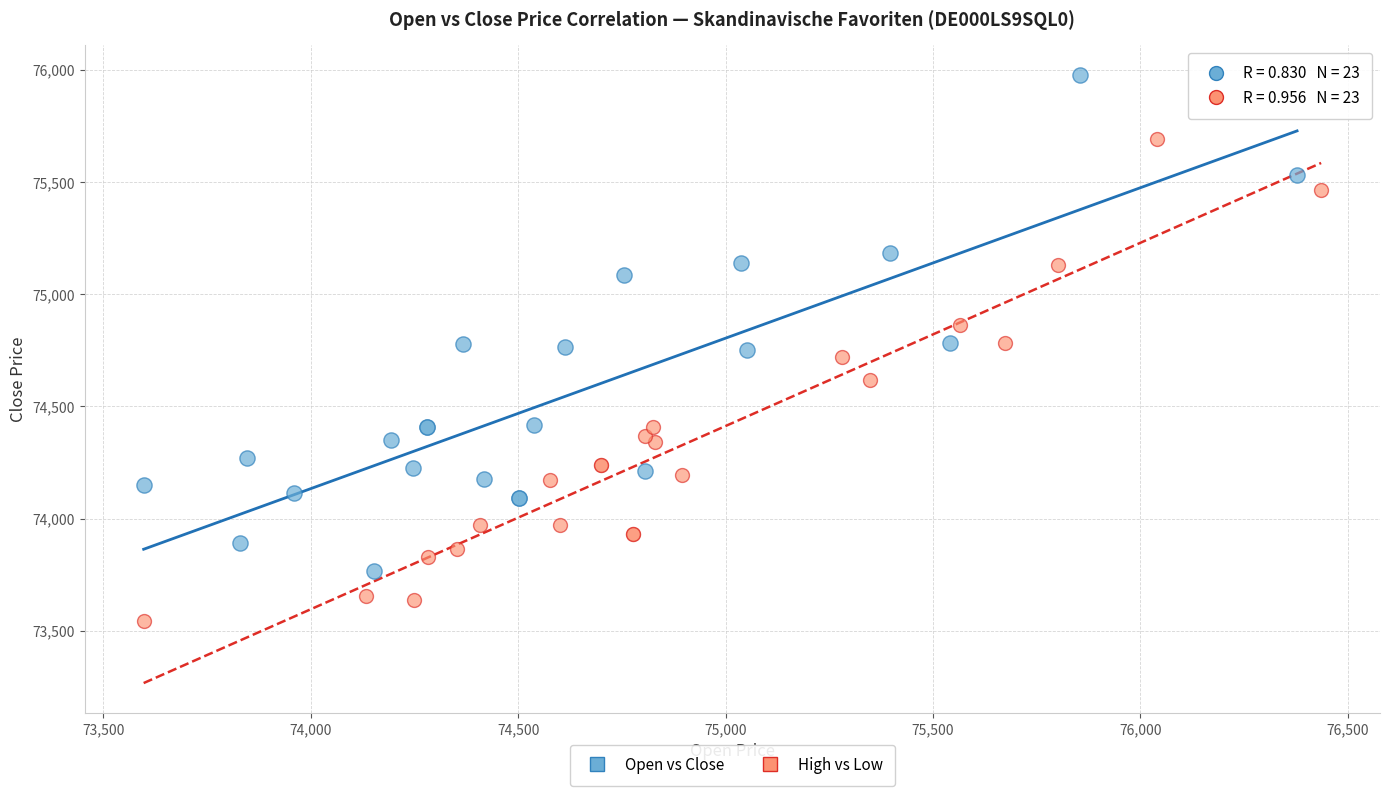

Which series has the widest spread of Y values?

Open vs Close